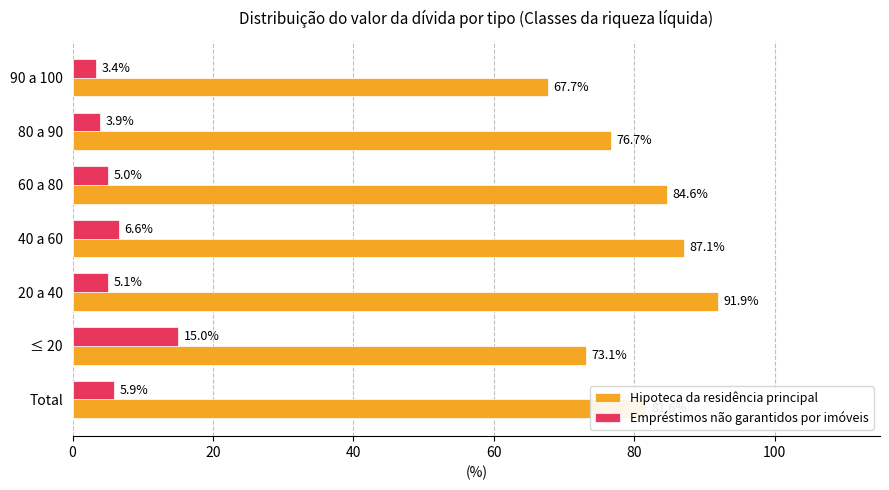

Rank the series by their maximum value, from highest to lowest.

Hipoteca da residência principal, Empréstimos não garantidos por imóveis